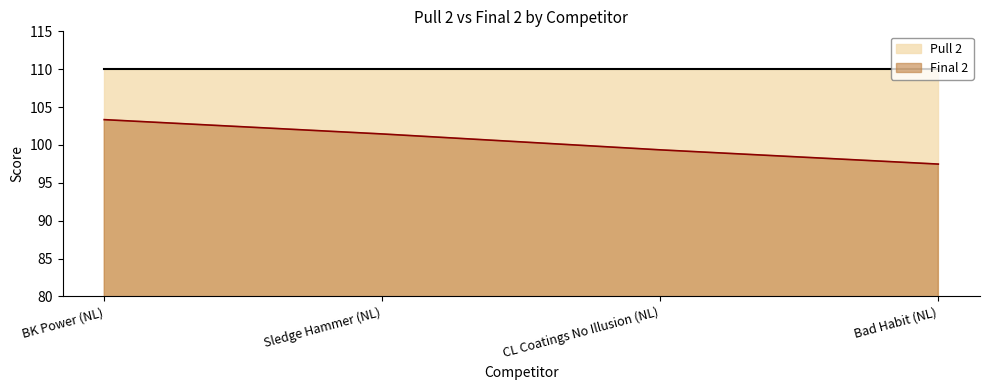

The chart shows a value of 101.5 at Sledge Hammer (NL). True or false?

True